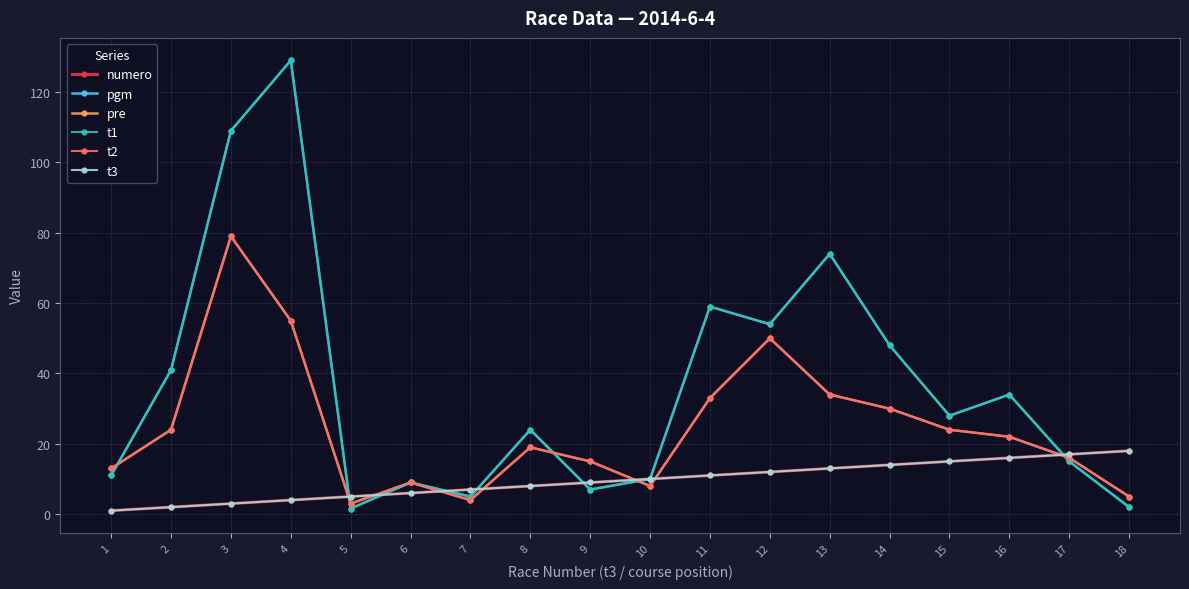

What is the average value of the numero series?

9.5